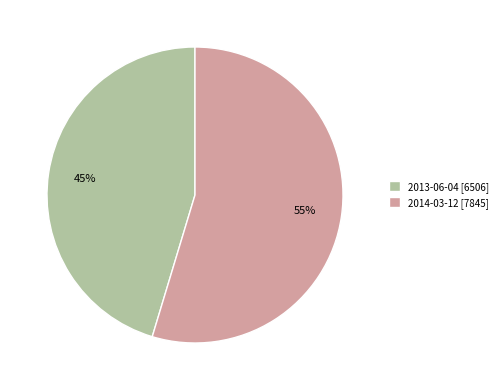

Which has a higher value, 2013-06-04 or 2014-03-12?

2014-03-12